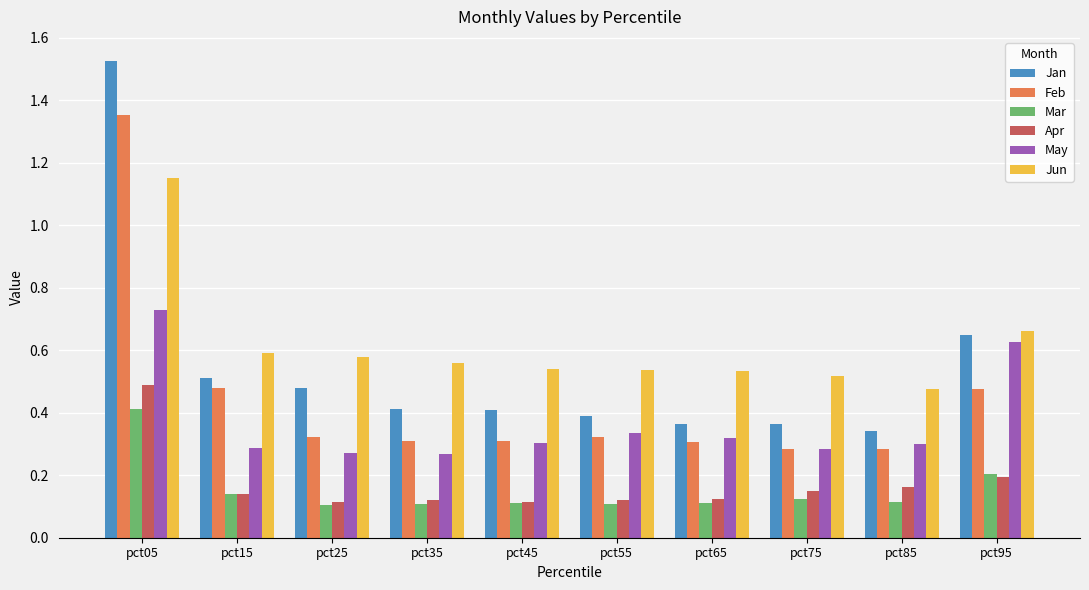

How many groups of bars are there?

10